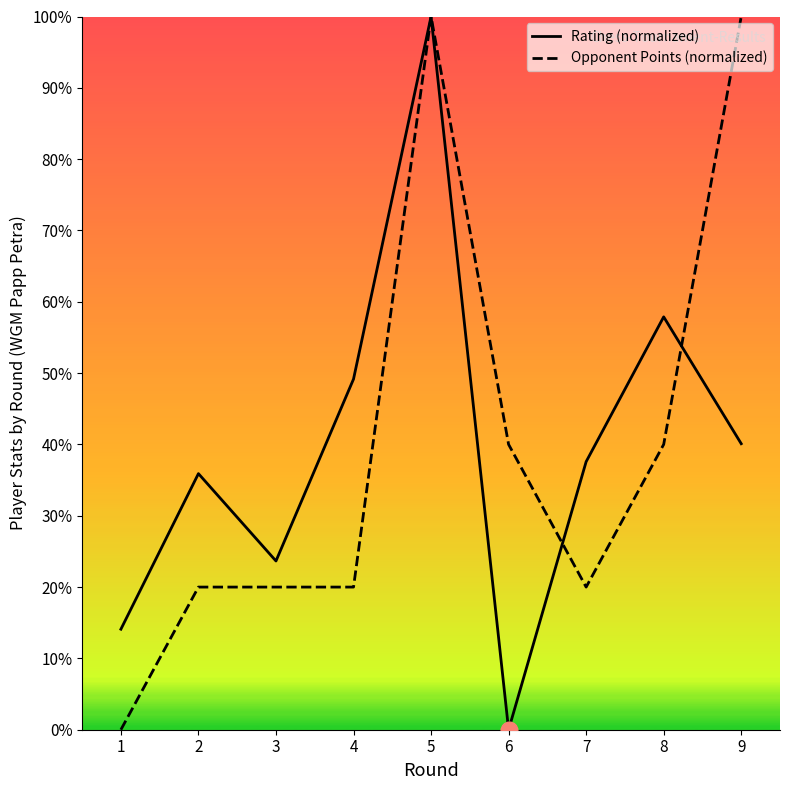

What is the difference between the maximum and minimum values in the Opponent Points (normalized) series?

100.0